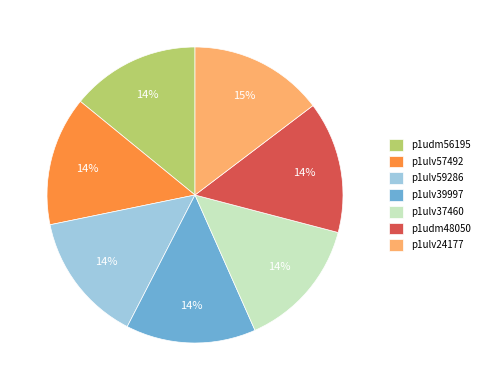

How many segments does this pie chart have?

7